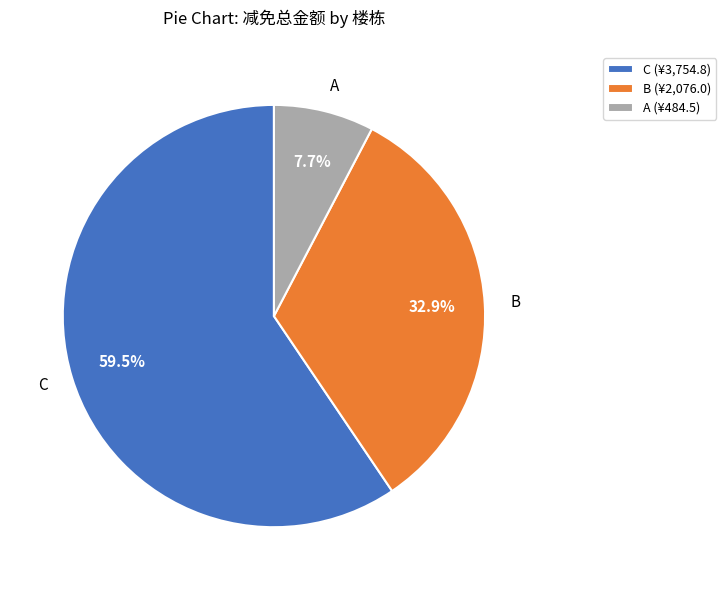

Do B and A together represent more than half of the pie?

No